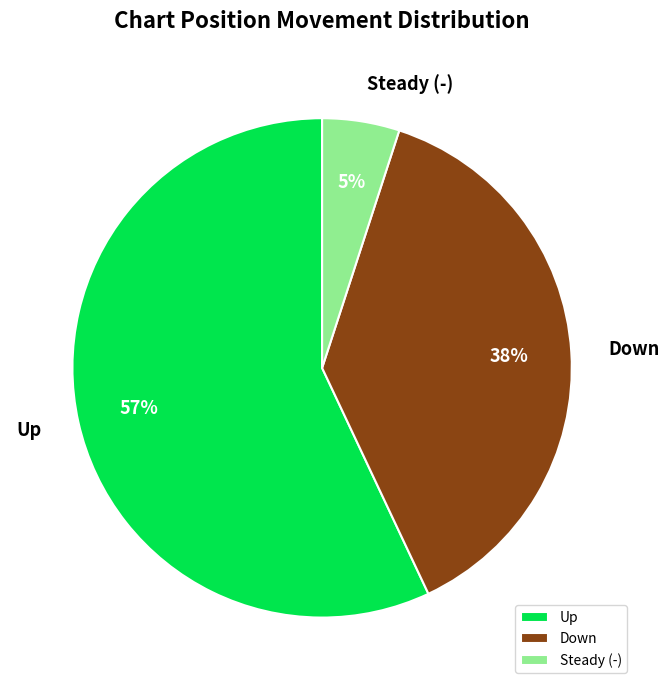

Rank the categories by value from highest to lowest.

Up, Down, Steady (-)